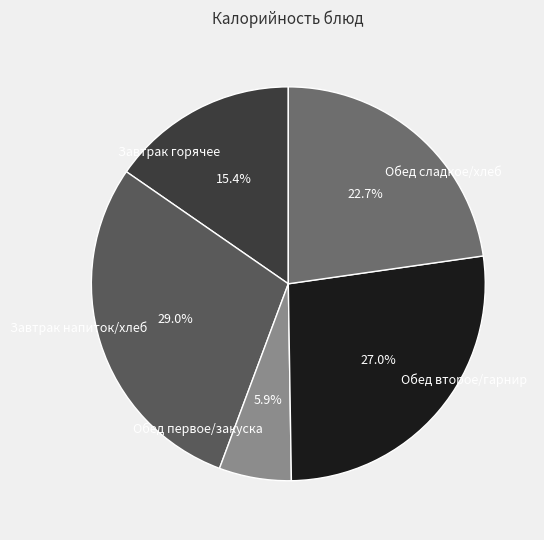

Which has a higher value, Завтрак горячее or Обед сладкое/хлеб?

Обед сладкое/хлеб